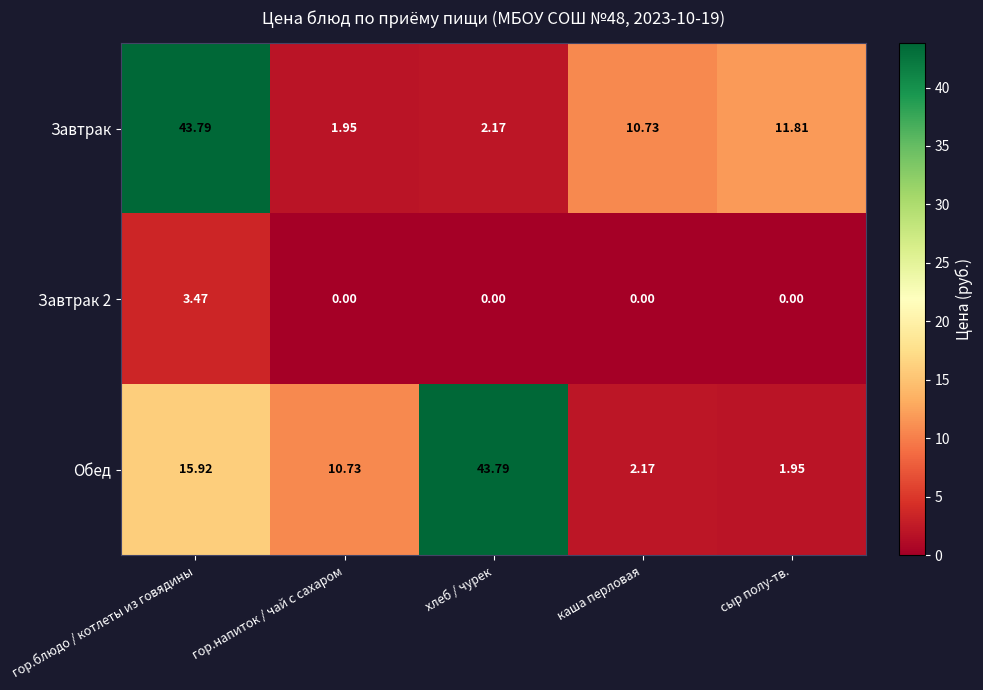

Which series has the largest total across all categories?

Обед